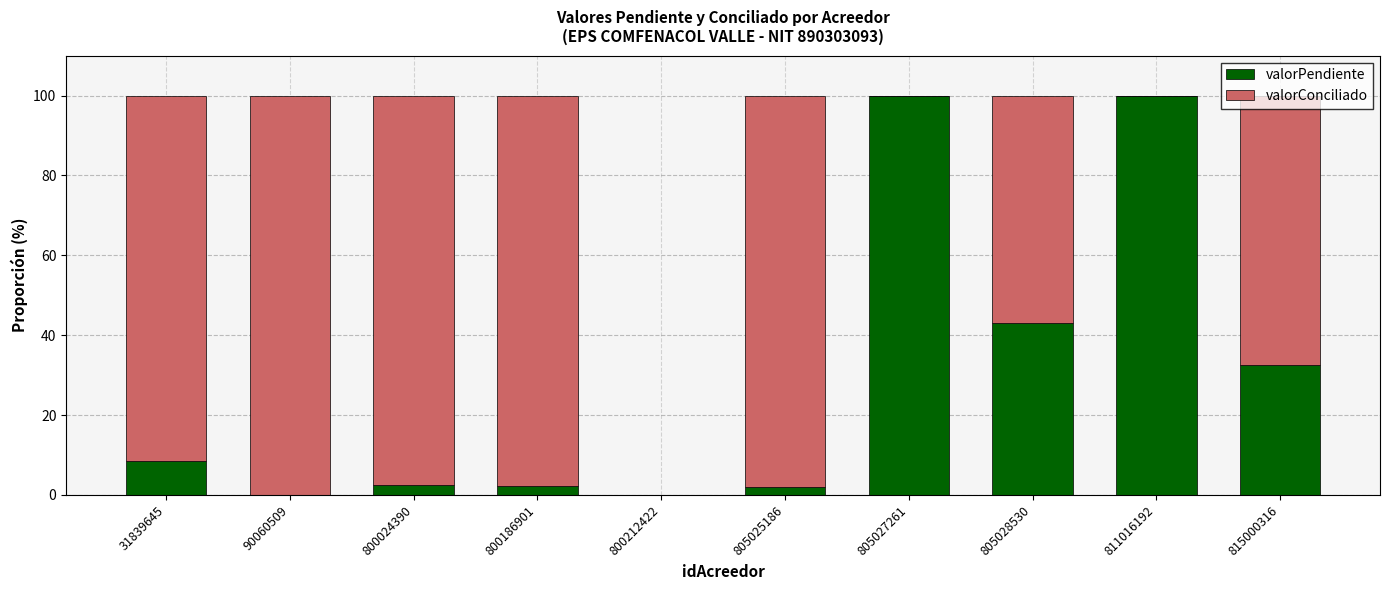

The valorPendiente series shows 2.1 at 800186901. True or false?

True